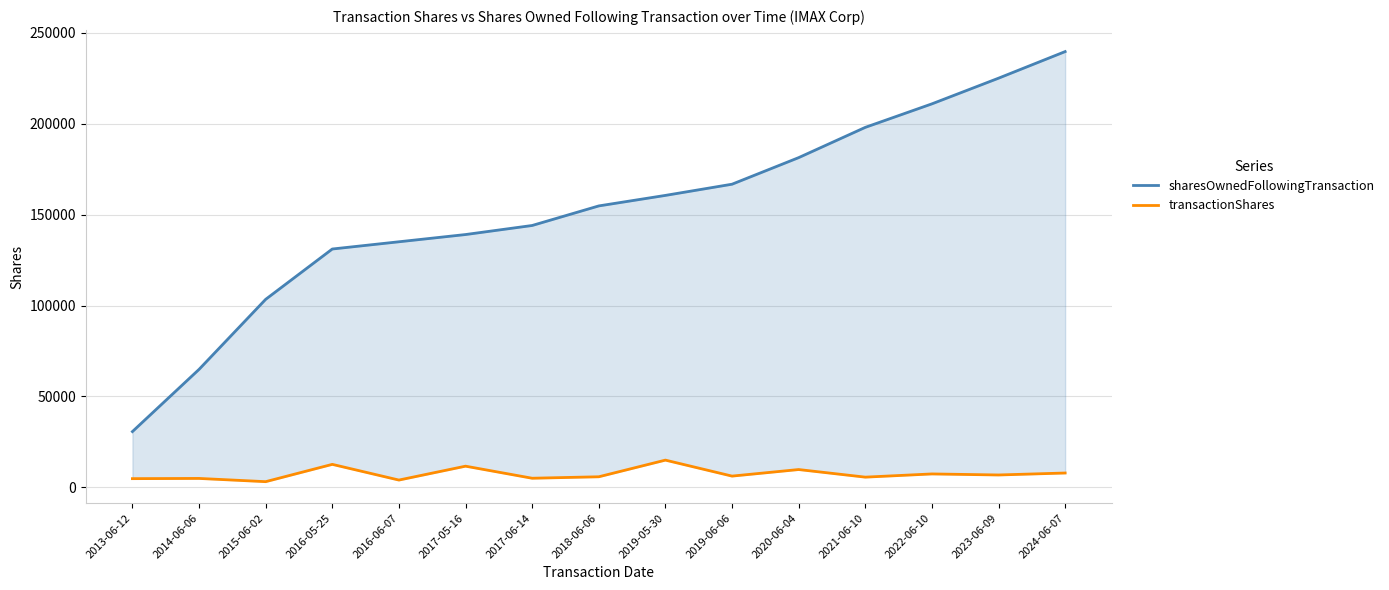

What is the difference between the second highest and second lowest values in the transactionShares series?

8634